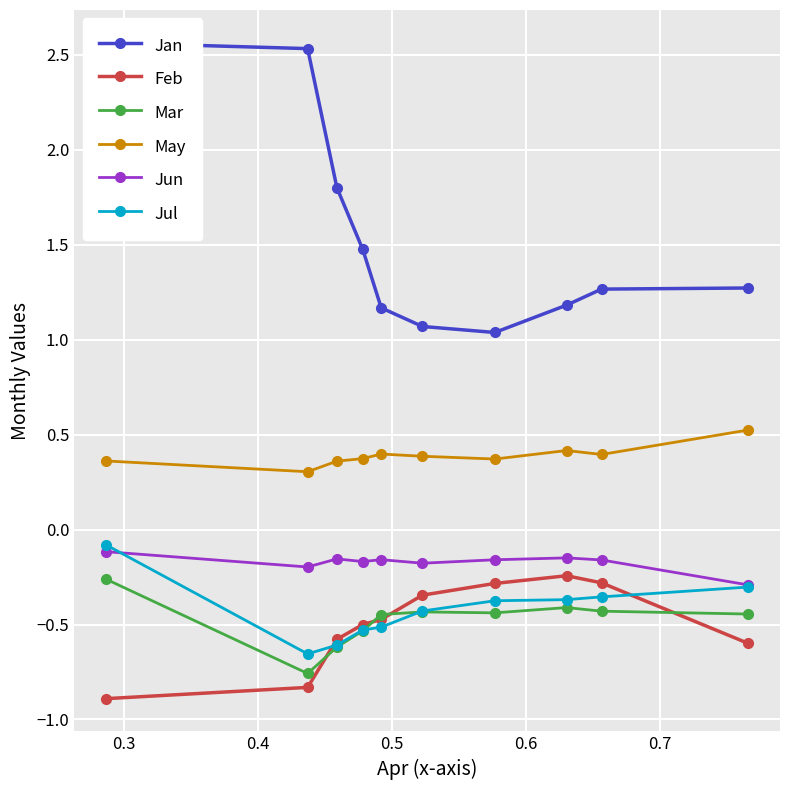

What is the sum of all Jul values?

-4.2